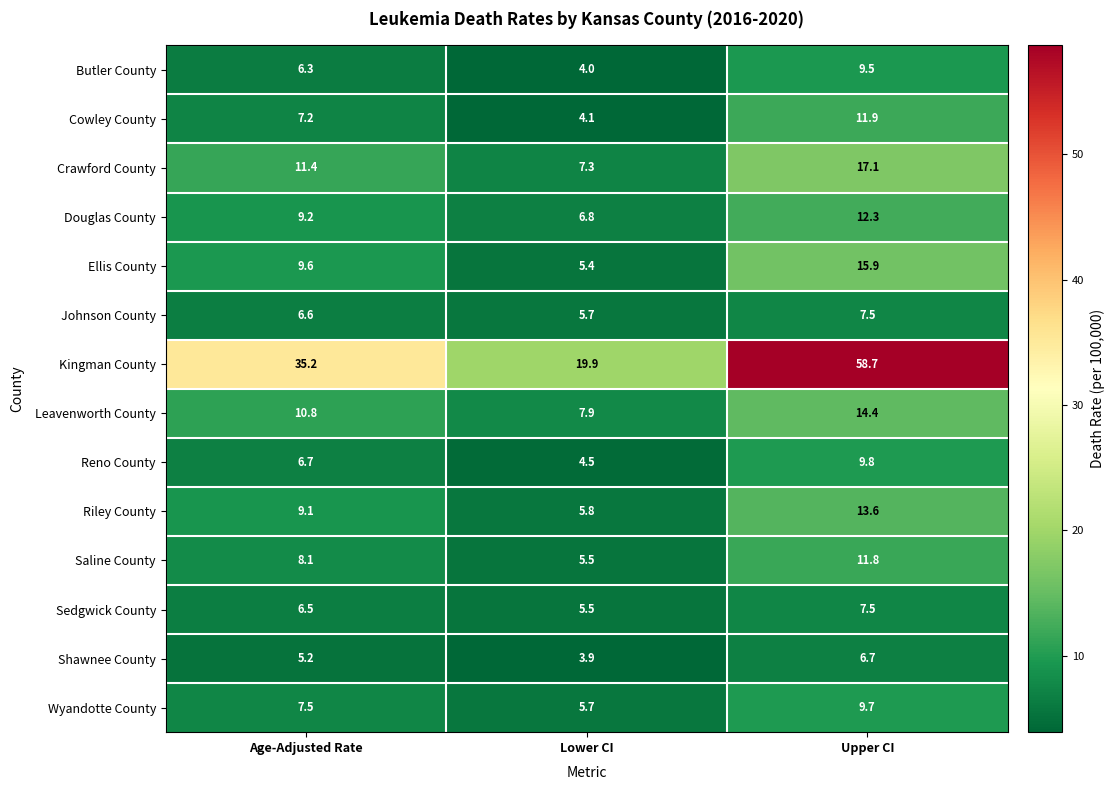

What is the difference between the maximum and second lowest values in the Saline County series?

3.7